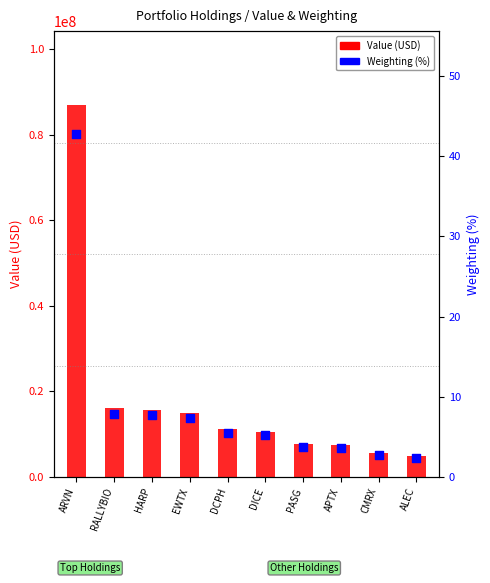

Is the value of Weighting (%) at APTX greater than the value of Value at RALLYBIO?

No